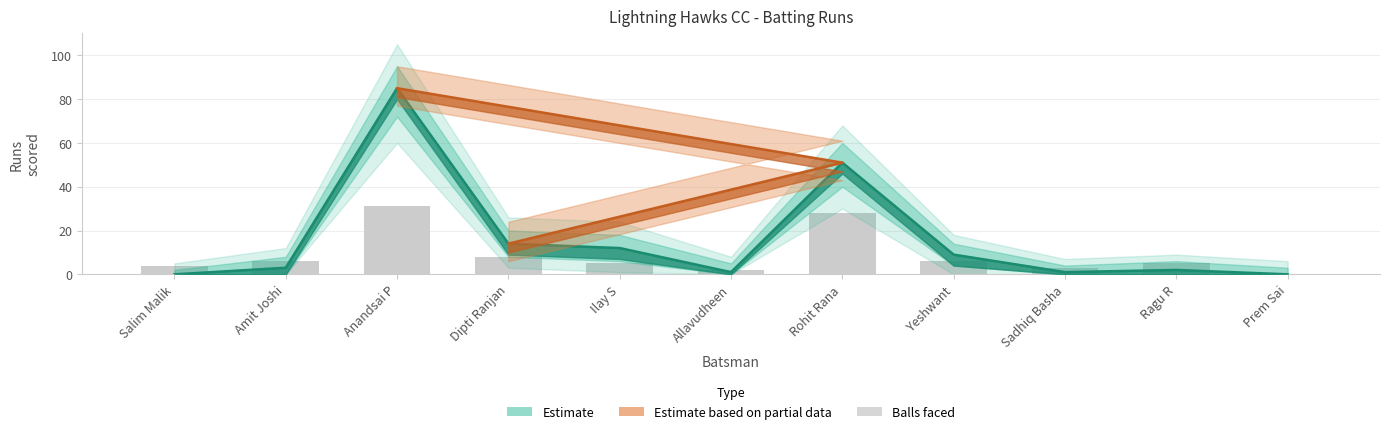

Between Salim Malik and Dipti Ranjan, which is larger?

Dipti Ranjan